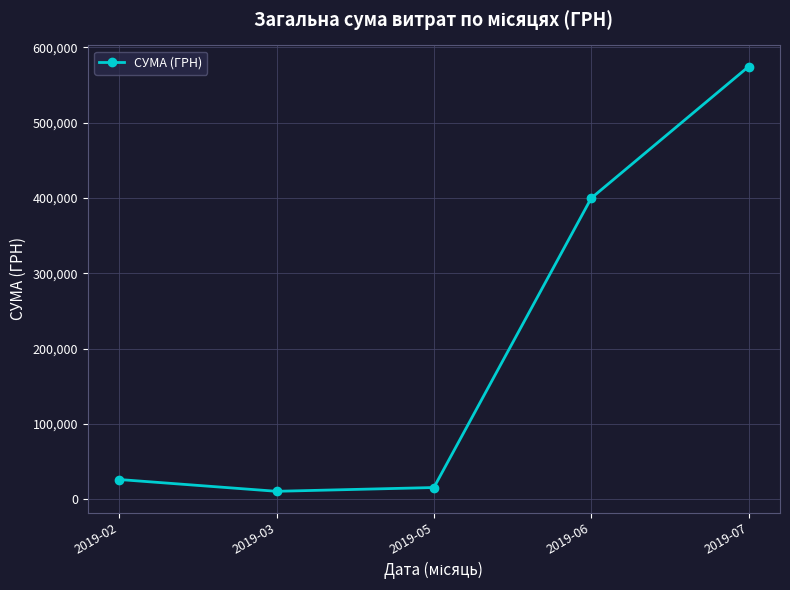

Is it true that the value at 2019-06 is 218958.3?

False